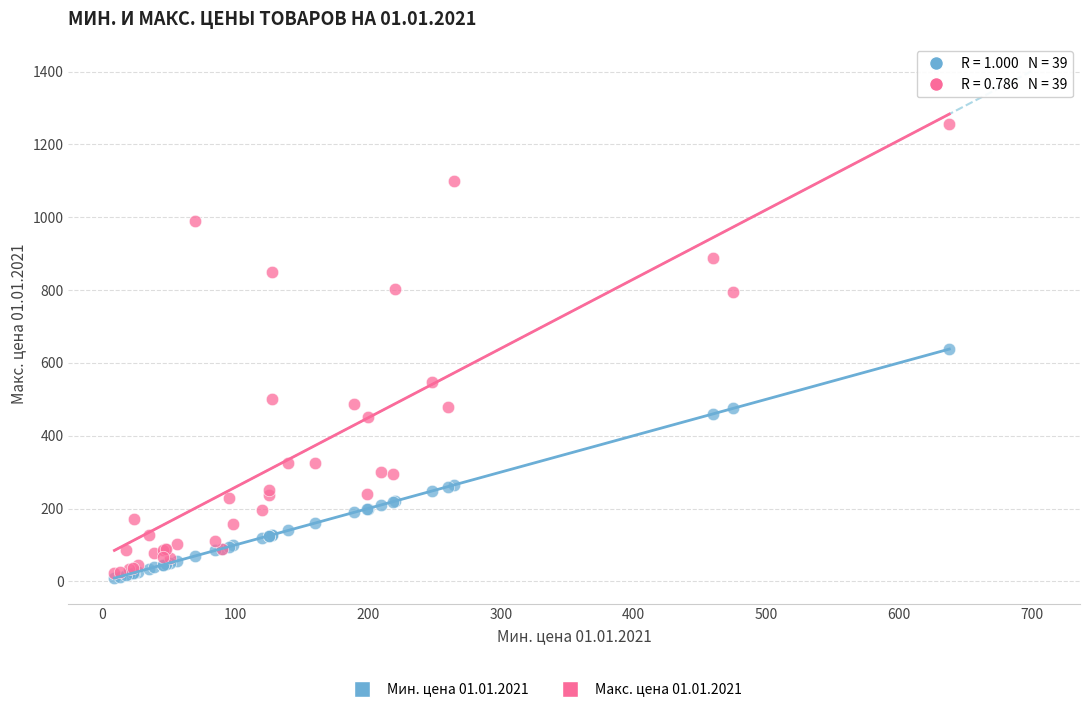

Which series contains the lowest Y value?

Мин. цена 01.01.2021